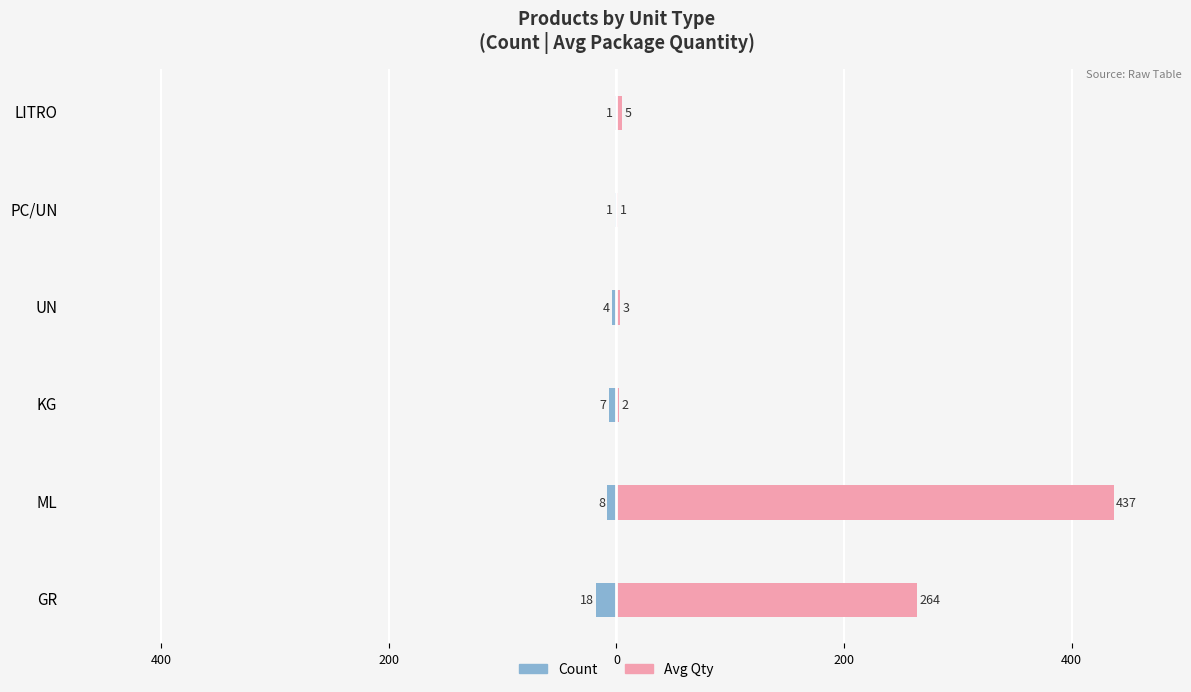

What is the total value across all series at 400?

429